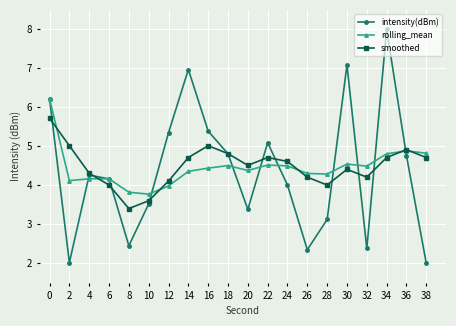

Reading right to left, transcribe all the data shown in this chart.

intensity(dBm): 38=2.0	36=4.8	34=8.0	32=2.4	30=7.1	28=3.1	26=2.3	24=4.0	22=5.1	20=3.4	18=4.8	16=5.4	14=7.0	12=5.3	10=3.5	8=2.4	6=4.2	4=4.3	2=2.0	0=6.2
rolling_mean: 38=4.8	36=4.9	34=4.8	32=4.5	30=4.5	28=4.3	26=4.3	24=4.5	22=4.5	20=4.4	18=4.5	16=4.4	14=4.4	12=4.0	10=3.8	8=3.8	6=4.2	4=4.2	2=4.1	0=6.2
smoothed: 38=4.7	36=4.9	34=4.7	32=4.2	30=4.4	28=4.0	26=4.2	24=4.6	22=4.7	20=4.5	18=4.8	16=5.0	14=4.7	12=4.1	10=3.6	8=3.4	6=4.0	4=4.3	2=5.0	0=5.7